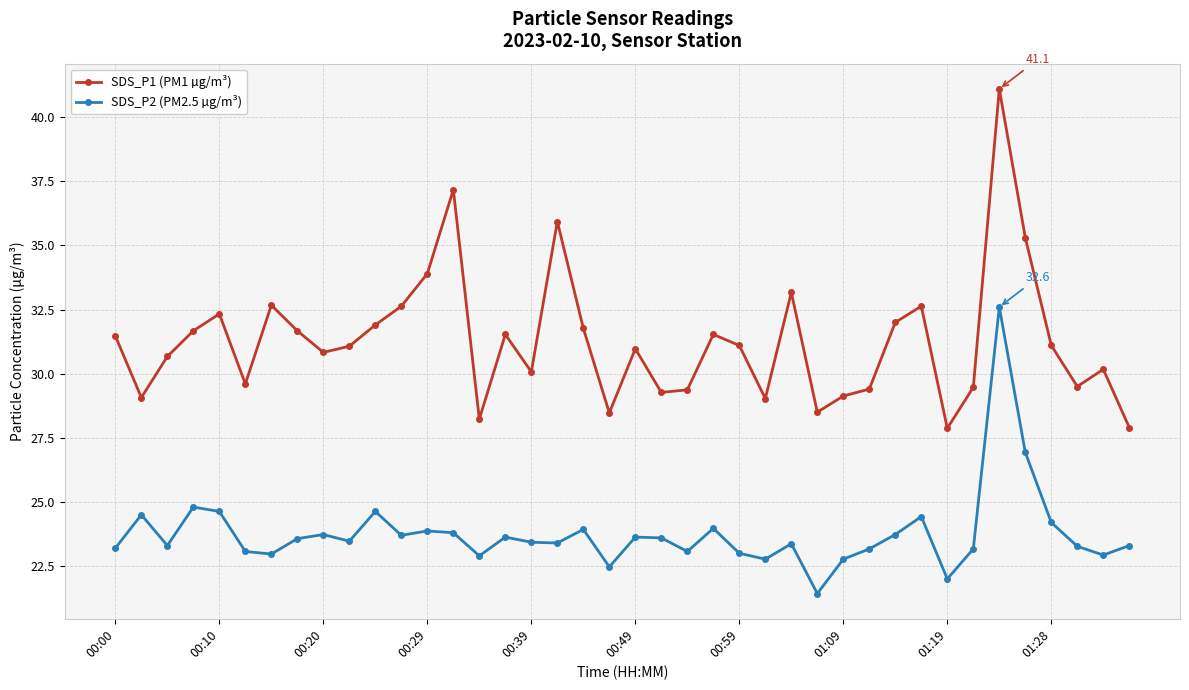

List the series in order of their peak value, highest first.

SDS_P1 (PM1 µg/m³), SDS_P2 (PM2.5 µg/m³)